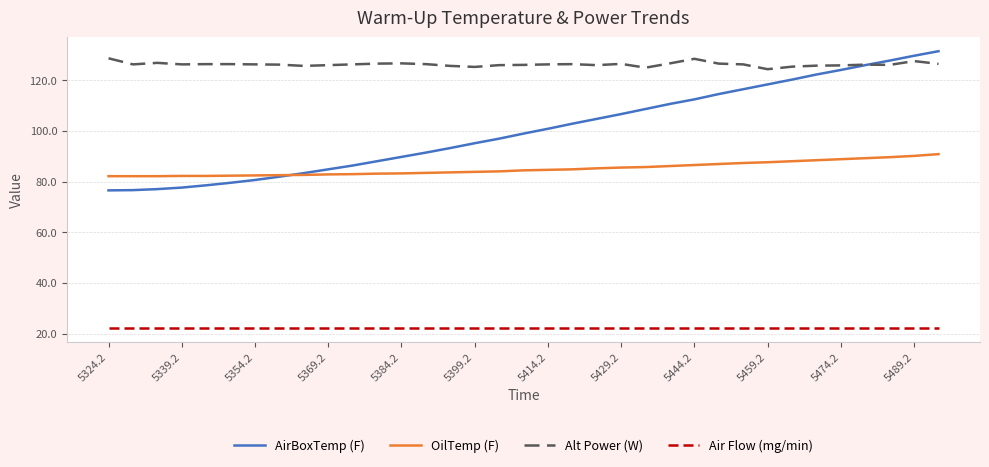

Which series has the largest range (max minus min)?

AirBoxTemp (F)